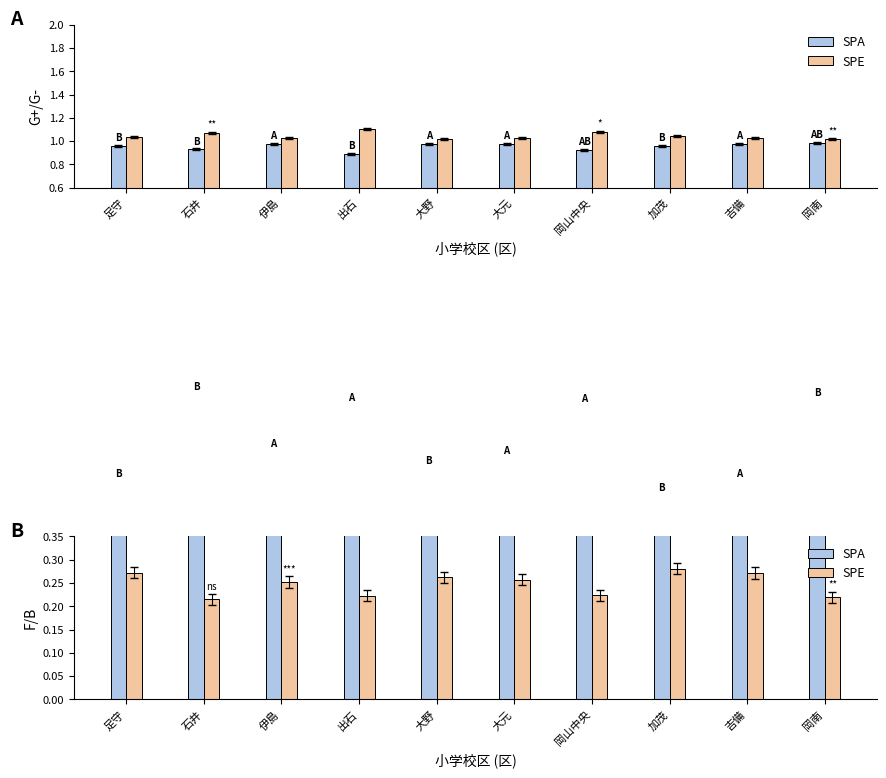

Rank the categories by SPE value from highest to lowest.

加茂, 足守, 吉備, 大野, 大元, 伊島, 岡山中央, 出石, 岡南, 石井